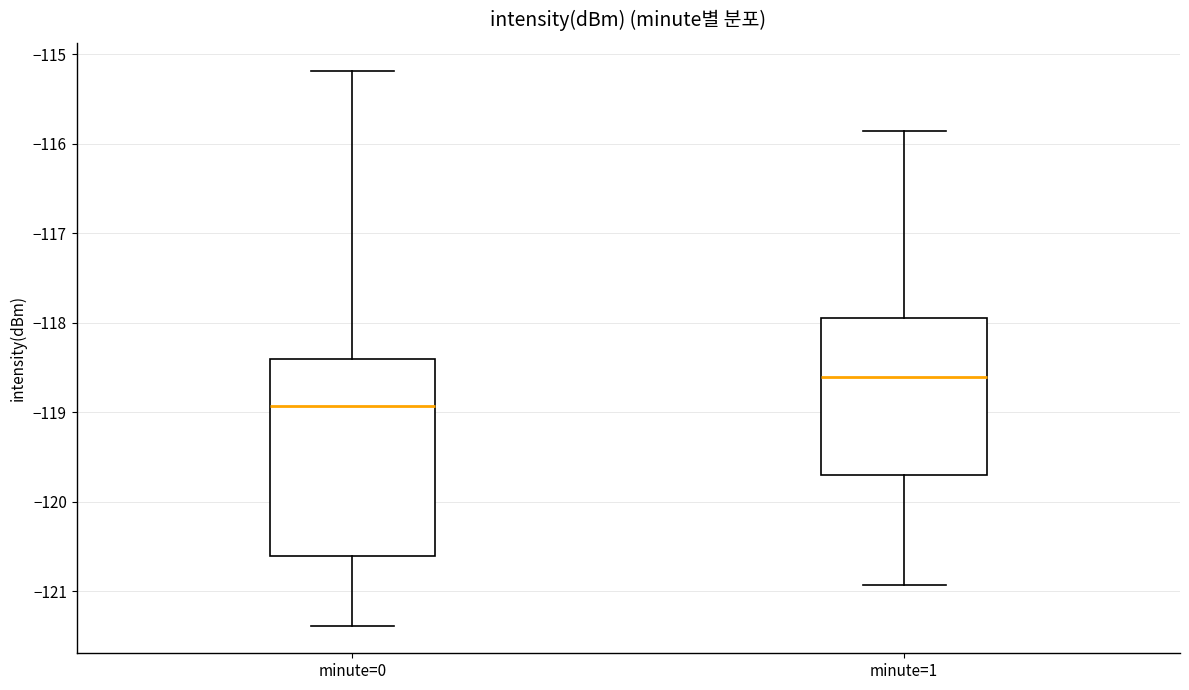

Reading left to right, read every box against the y-axis: the position of its median line, the range the box covers, and the ends of its whiskers. The values are not printed on the chart, so give them approximately, as read against the axis.

minute=0: median -118.9, box -120.6 to -118.4, whiskers -121.4 to -115.2
minute=1: median -118.6, box -119.7 to -118.0, whiskers -120.9 to -115.9